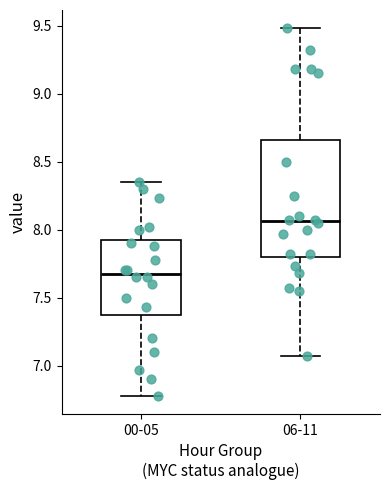

Which box is the tallest, from its lower edge to its upper edge?

06-11